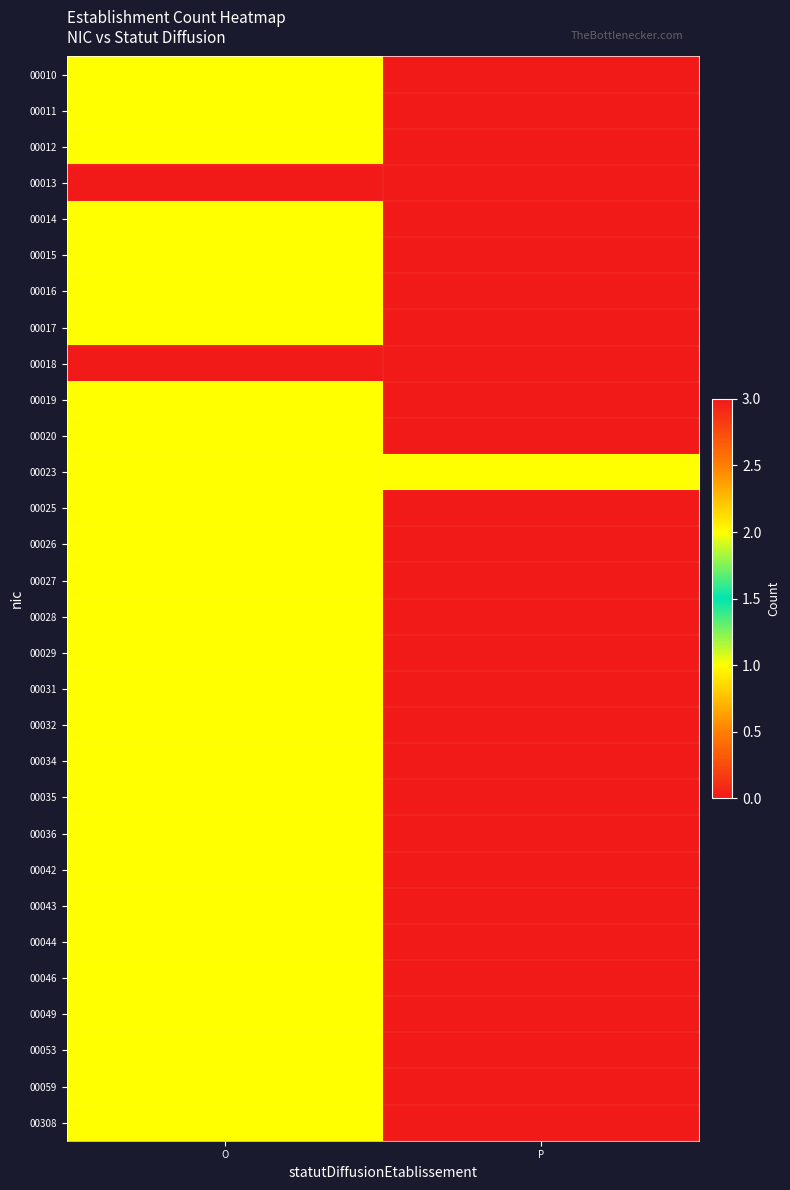

List the series in order of their peak value, highest first.

00013, 00018, 00010, 00011, 00019, 00023, 00012, 00014, 00015, 00016, 00017, 00020, 00025, 00026, 00027, 00028, 00029, 00031, 00032, 00034, 00035, 00036, 00042, 00043, 00044, 00046, 00049, 00053, 00059, 00308